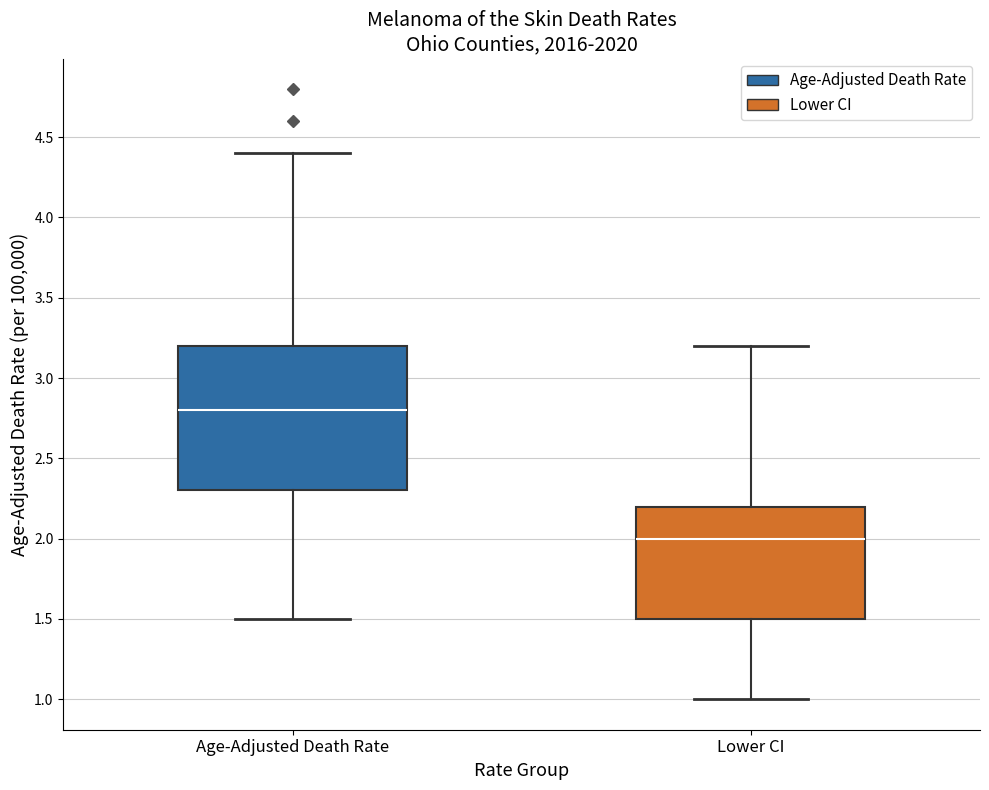

Comparing the boxes themselves (not the whiskers), which one is the tallest?

Age-Adjusted Death Rate